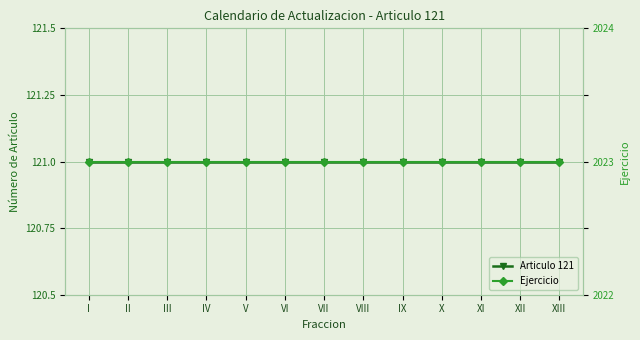

What is the total value across all series at XII?

2144